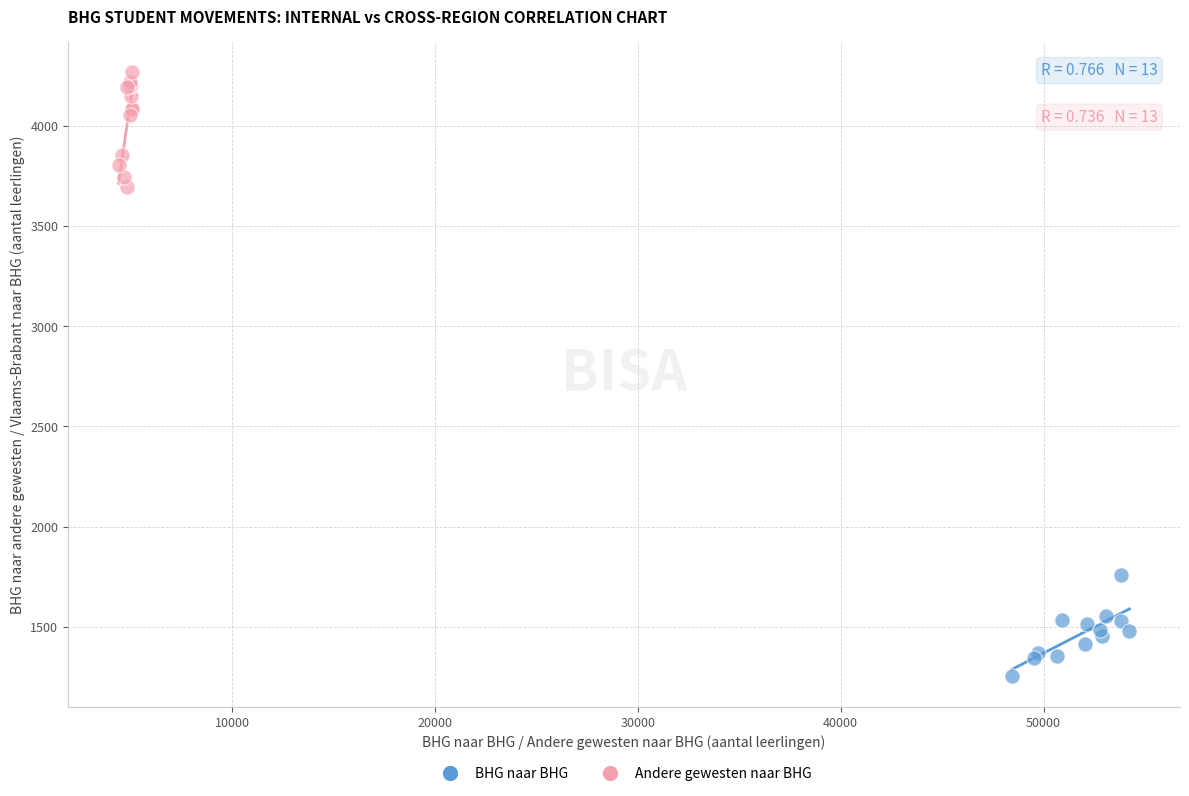

Which series contains the highest Y value?

Andere gewesten naar BHG